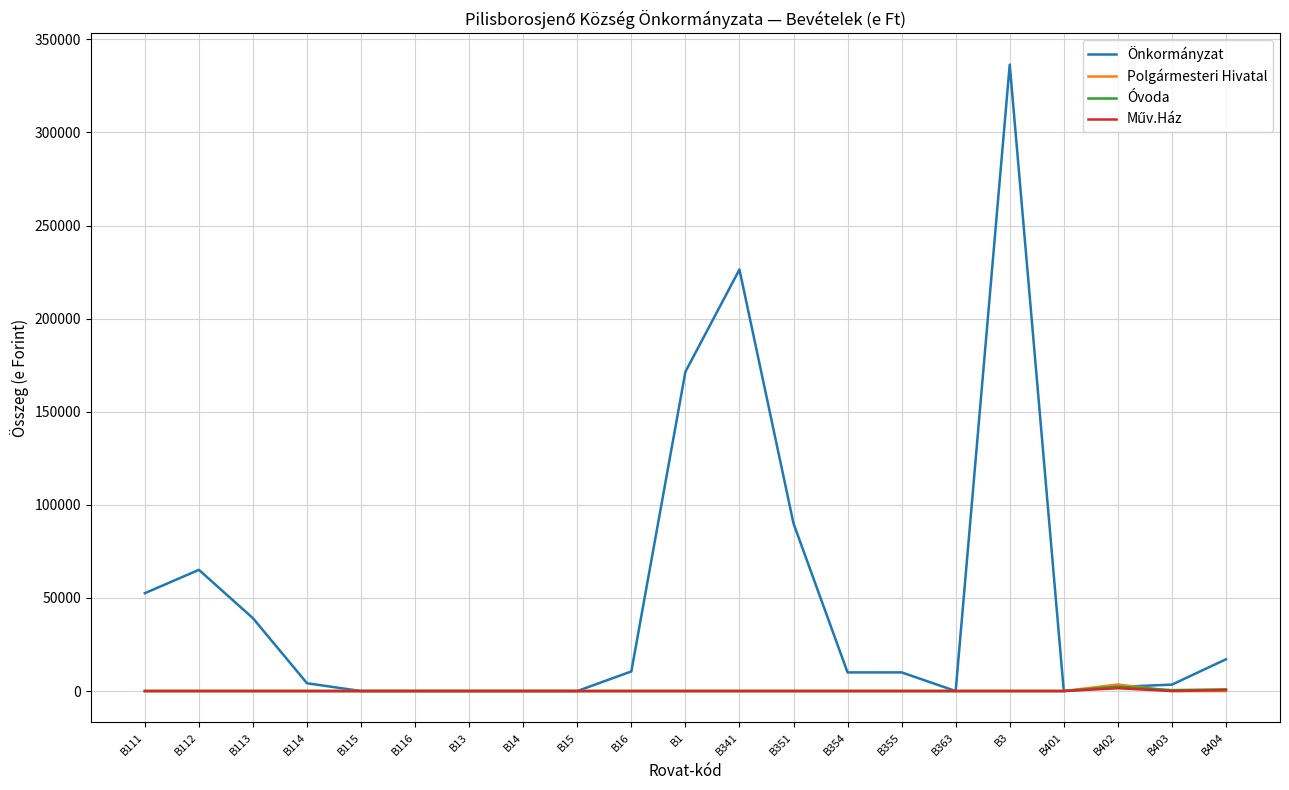

At which category is the sum across all series the highest?

B3